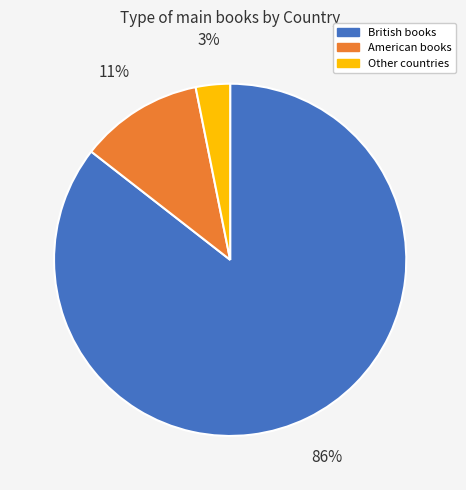

Is there any slice that represents more than half of the pie?

Yes